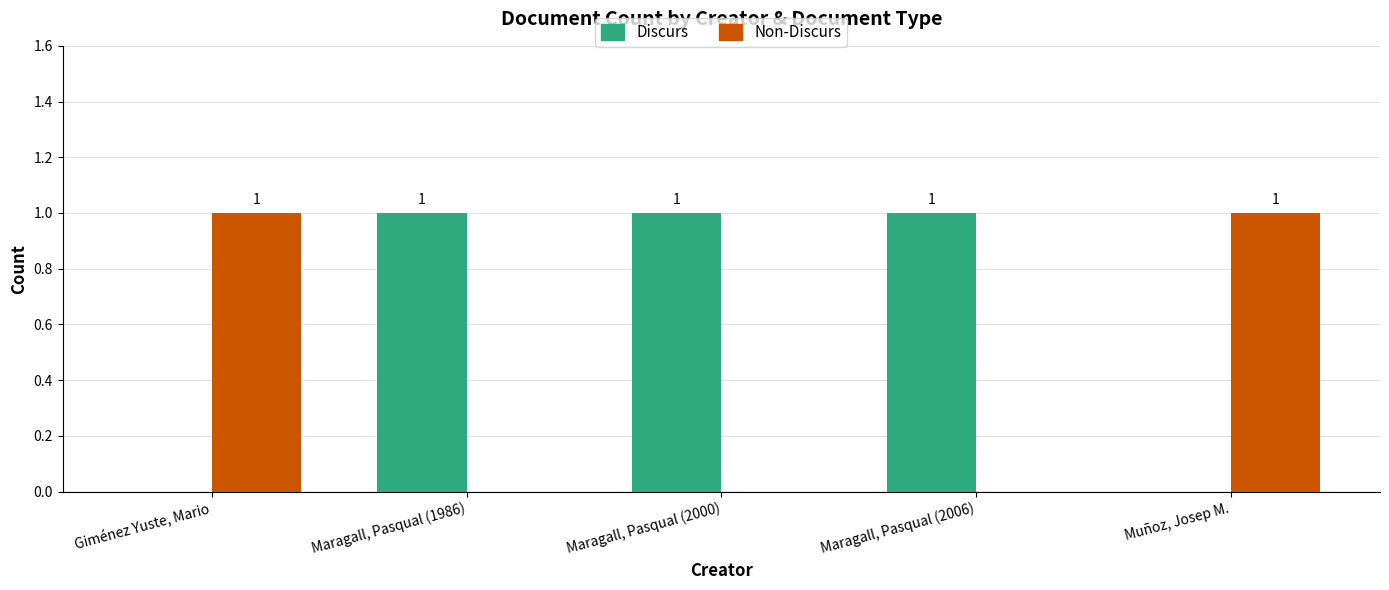

Is the value of Non-Discurs at Maragall, Pasqual (2000) greater than the value of Discurs at Maragall, Pasqual (1986)?

No